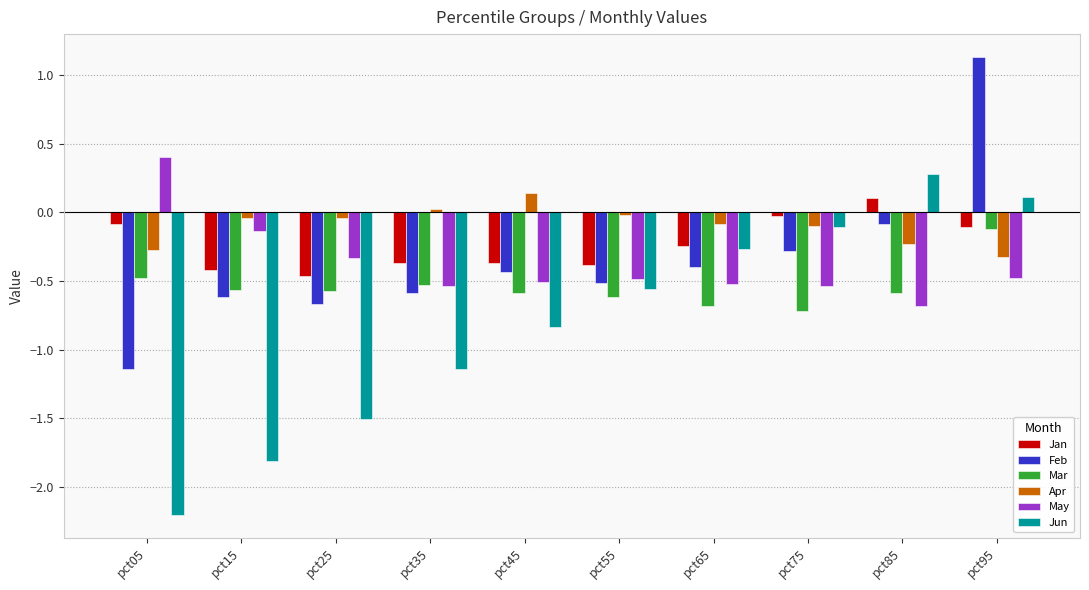

How many negative values does the Apr series have?

8